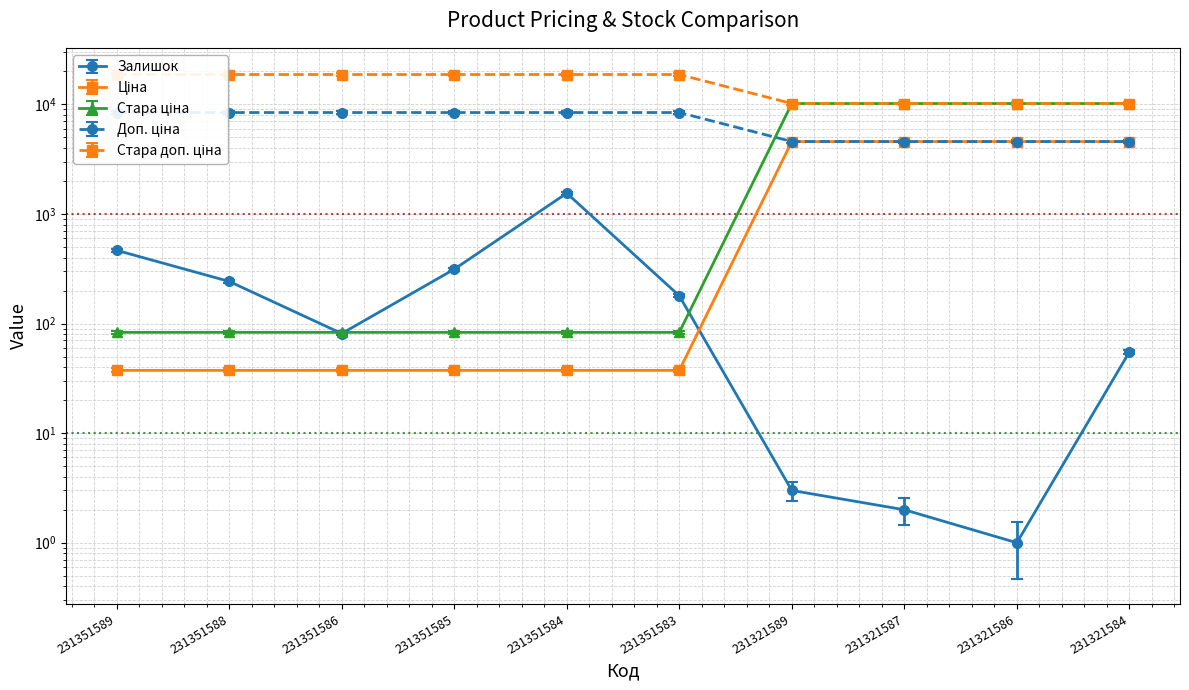

How many series are shown in this chart?

5